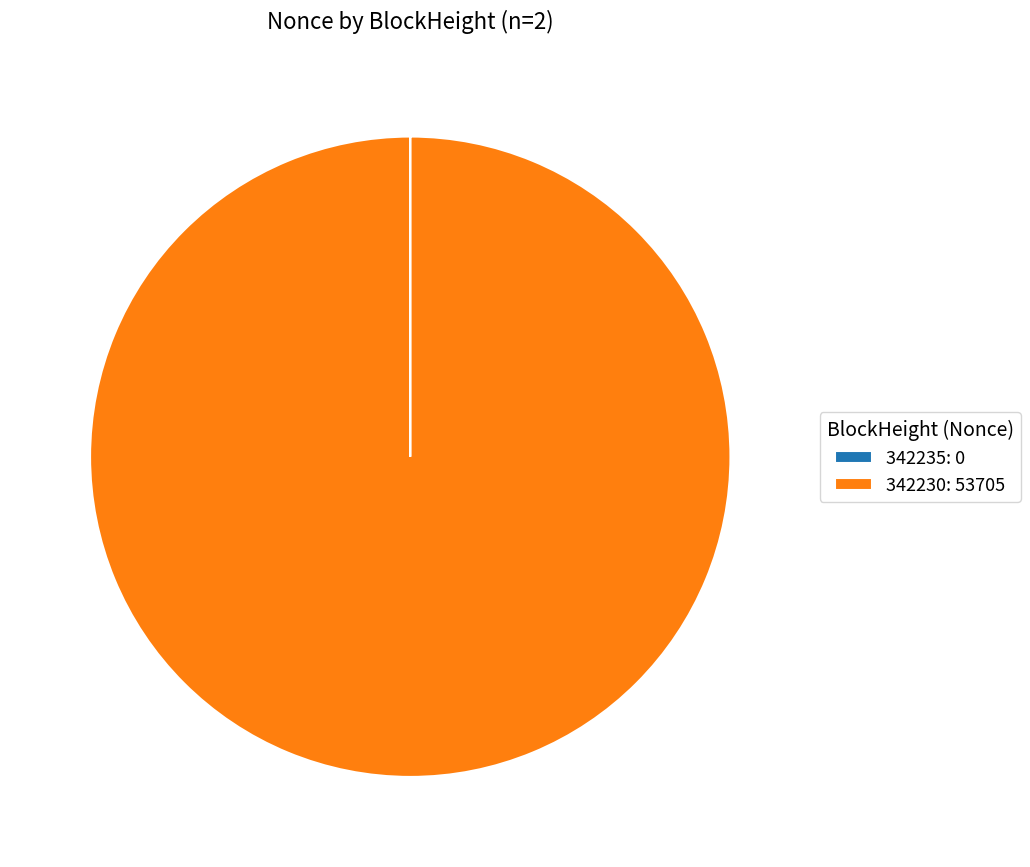

Is there any slice that represents more than half of the pie?

Yes